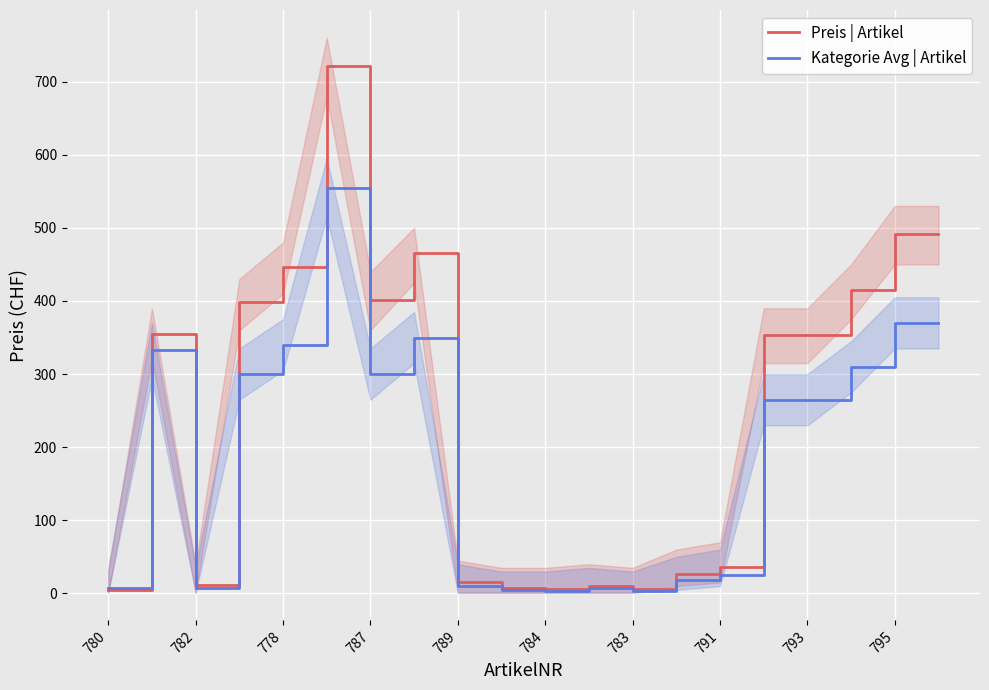

How many times do Preis | Artikel and Kategorie Avg | Artikel cross each other?

1